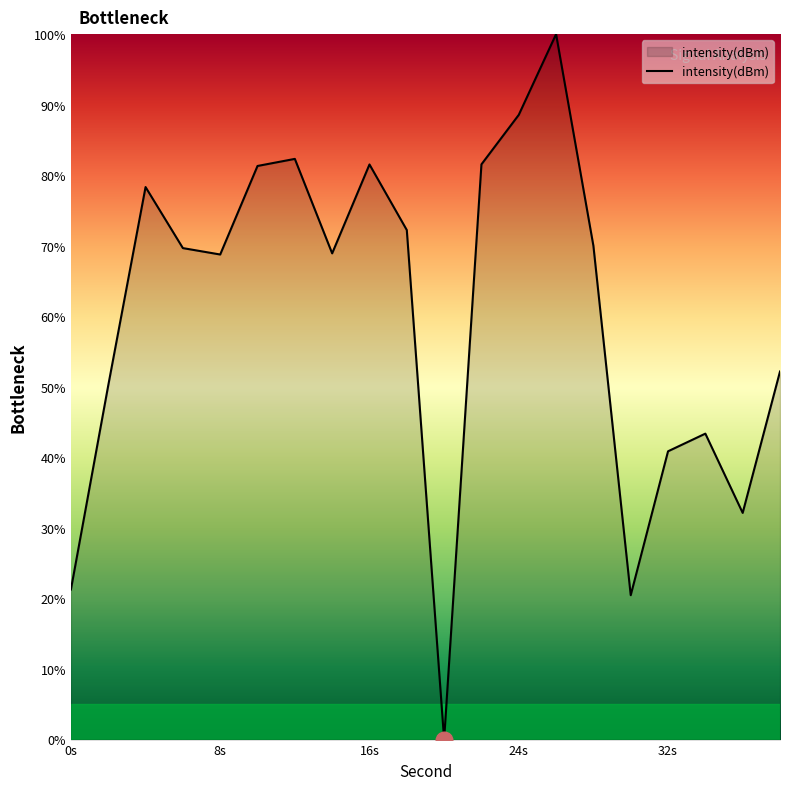

What is the difference between the maximum and minimum values?

100.0